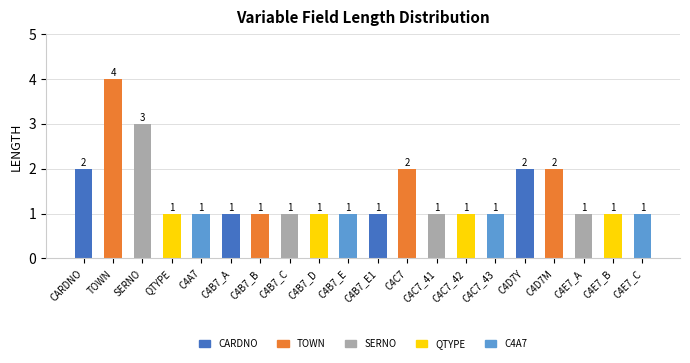

Is it true that the value at SERNO is 3?

True